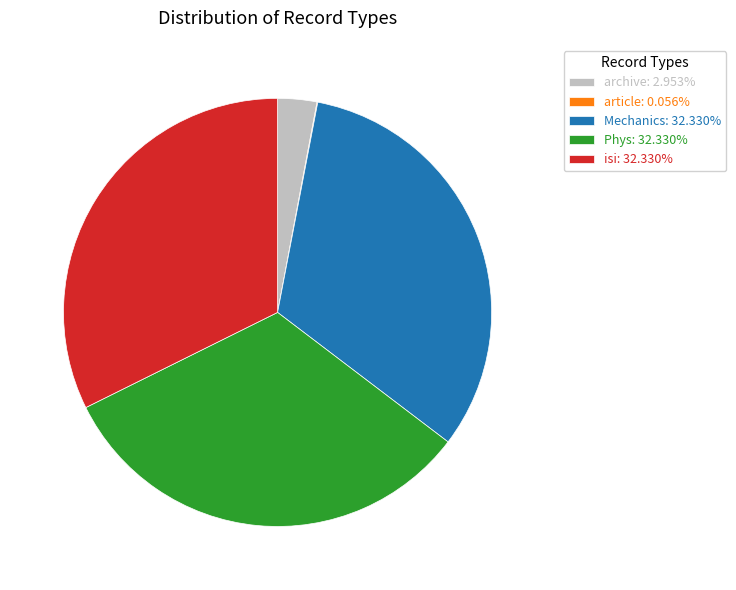

Does Phys account for over 50% of the chart?

No